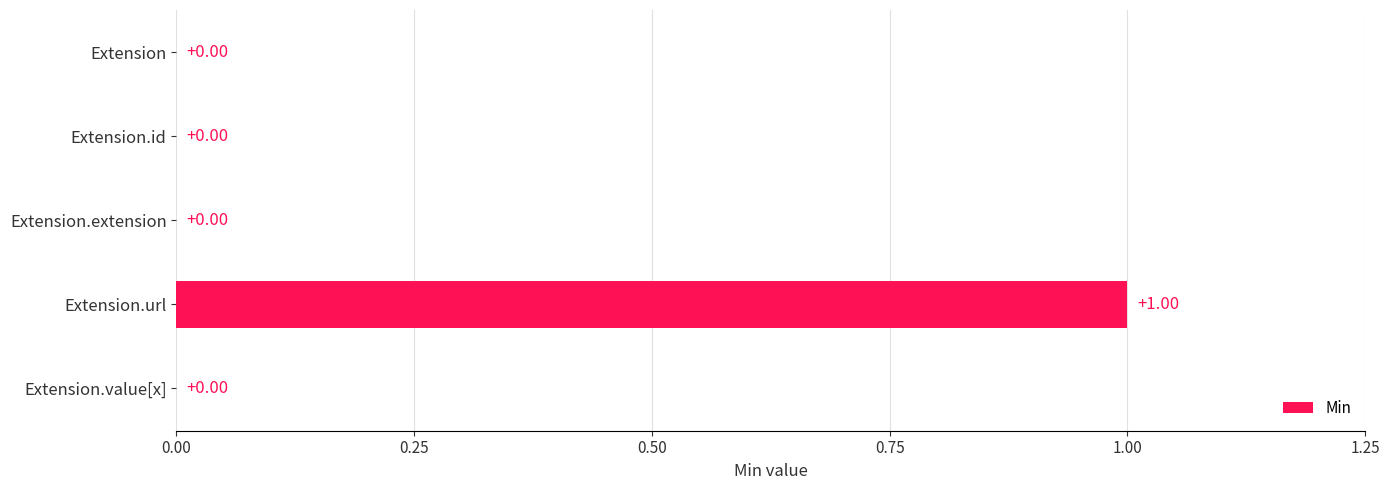

How many values are between 0 and 1?

5